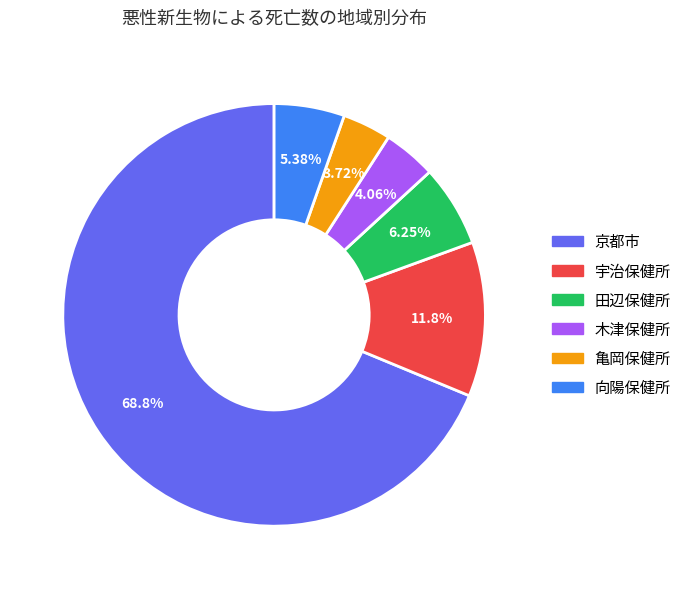

How many segments does this pie chart have?

6